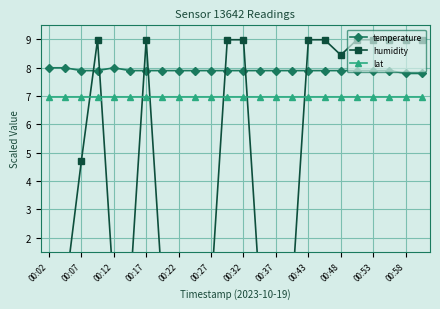

What is the highest value of the temperature series?

8.0